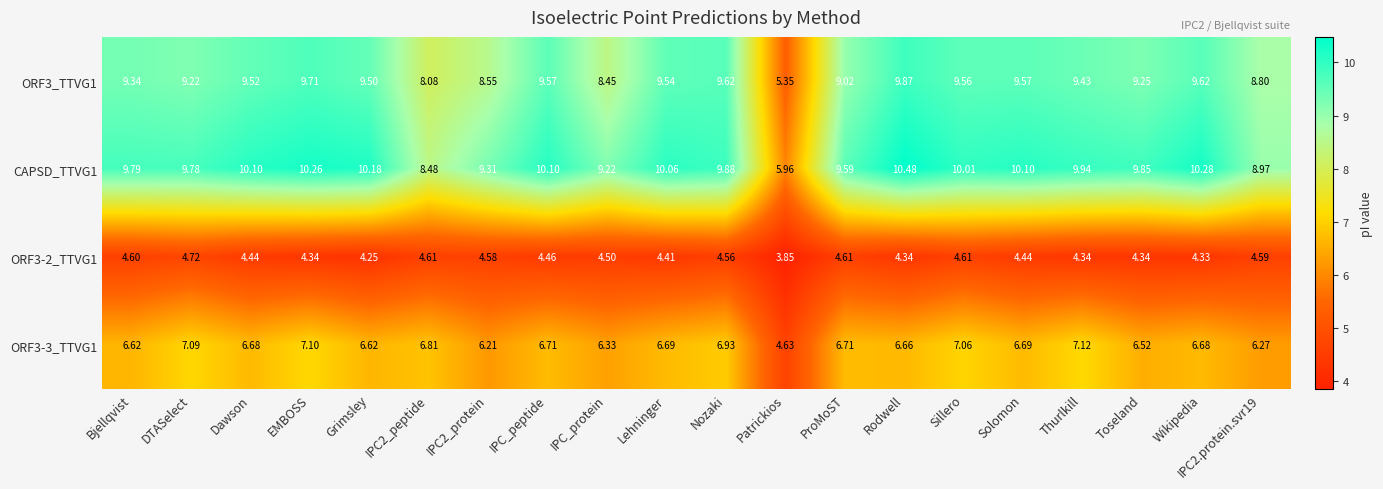

What is the difference between the highest and lowest values at IPC_peptide?

5.6